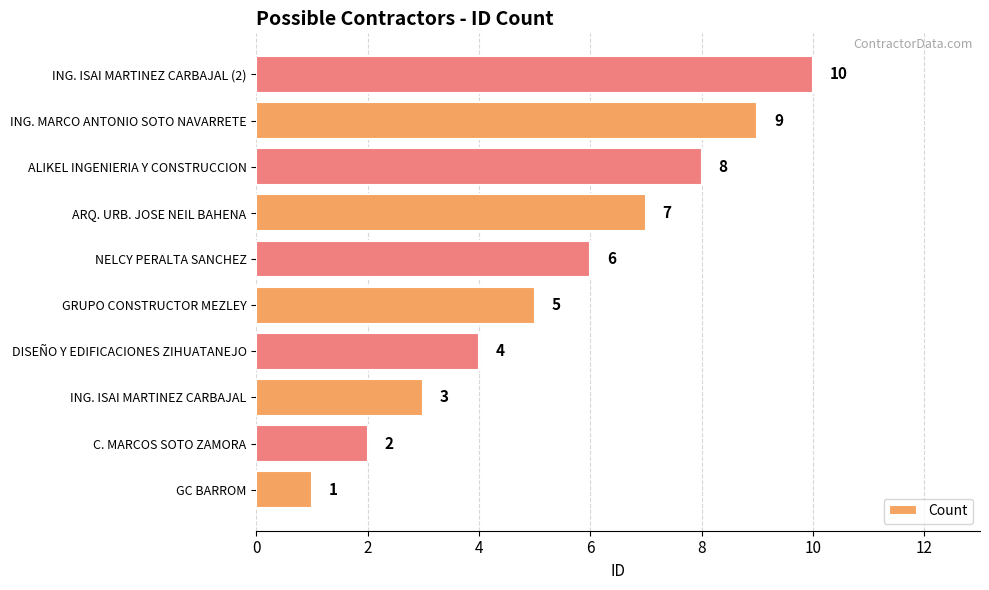

What is the change in value from C. MARCOS SOTO ZAMORA to GRUPO CONSTRUCTOR MEZLEY?

+3